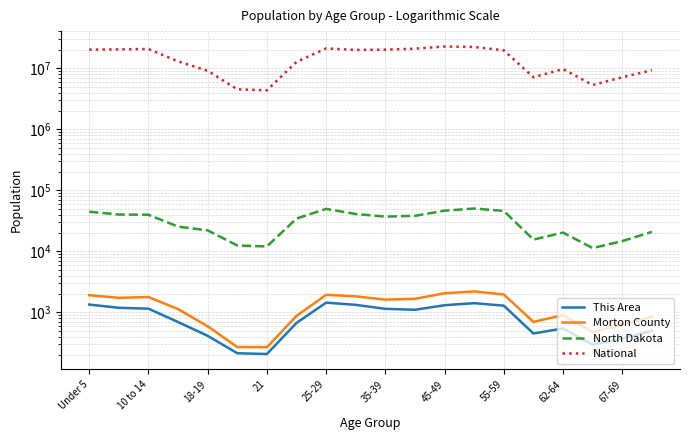

What is the average value of the This Area series?

854